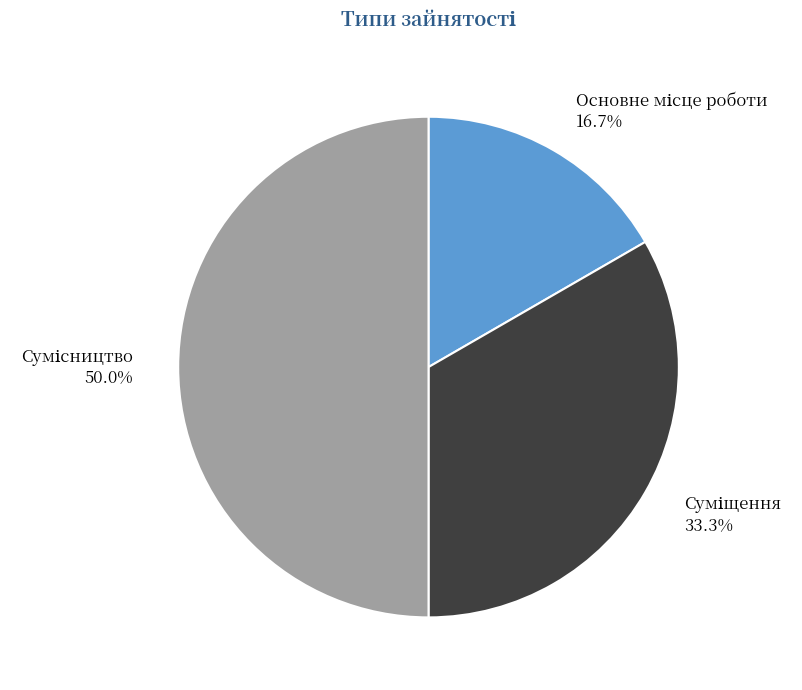

To the nearest percent, what is the difference between the largest and smallest slice percentages?

33%